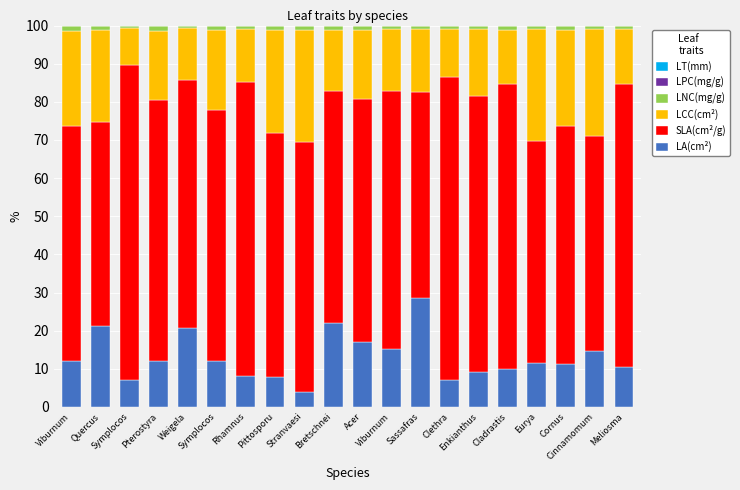

List the labels in order of LCC(cm²) value, smallest first.

Symplocos, Clethra, Weigela, Rhamnus, Cladrastis, Meliosma, Bretschnei, Viburnum, Sassafras, Enkianthus, Acer, Pterostyra, Symplocos, Quercus, Viburnum, Cornus, Pittosporu, Cinnamomum, Eurya, Stranvaesi